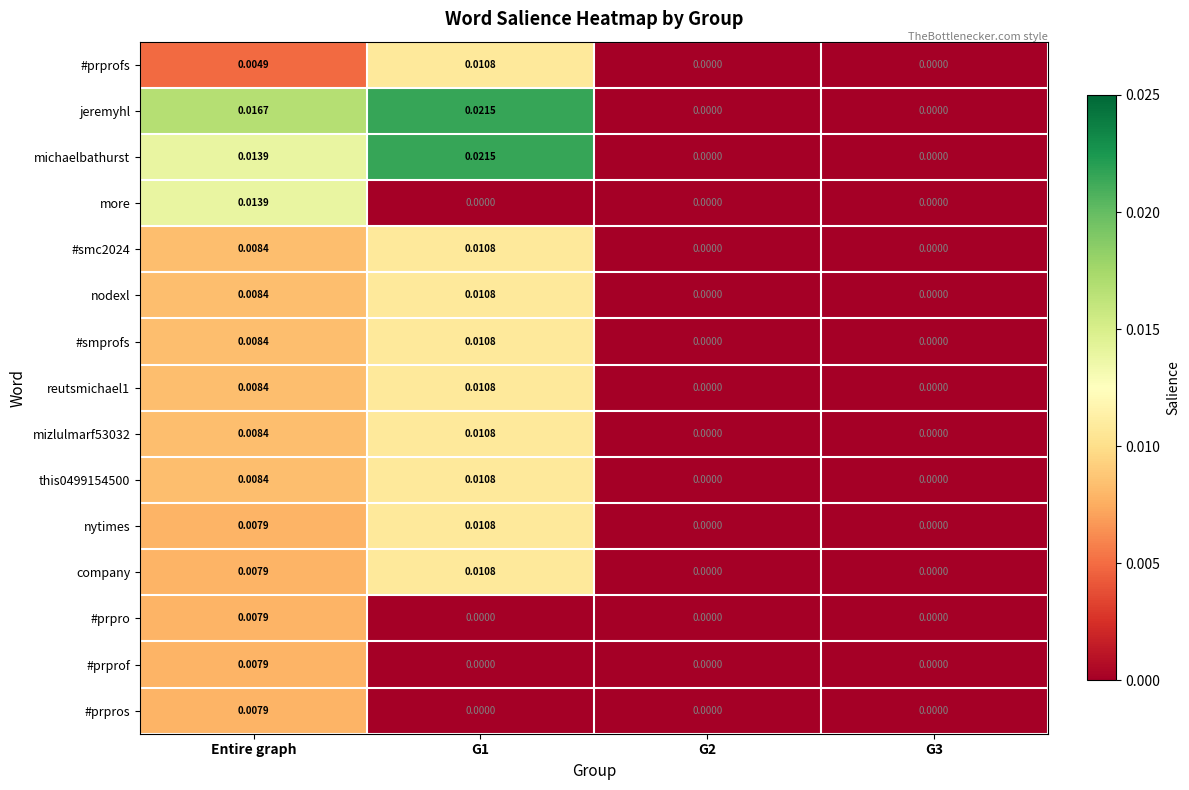

Which series changed the most between Entire graph and G1?

more